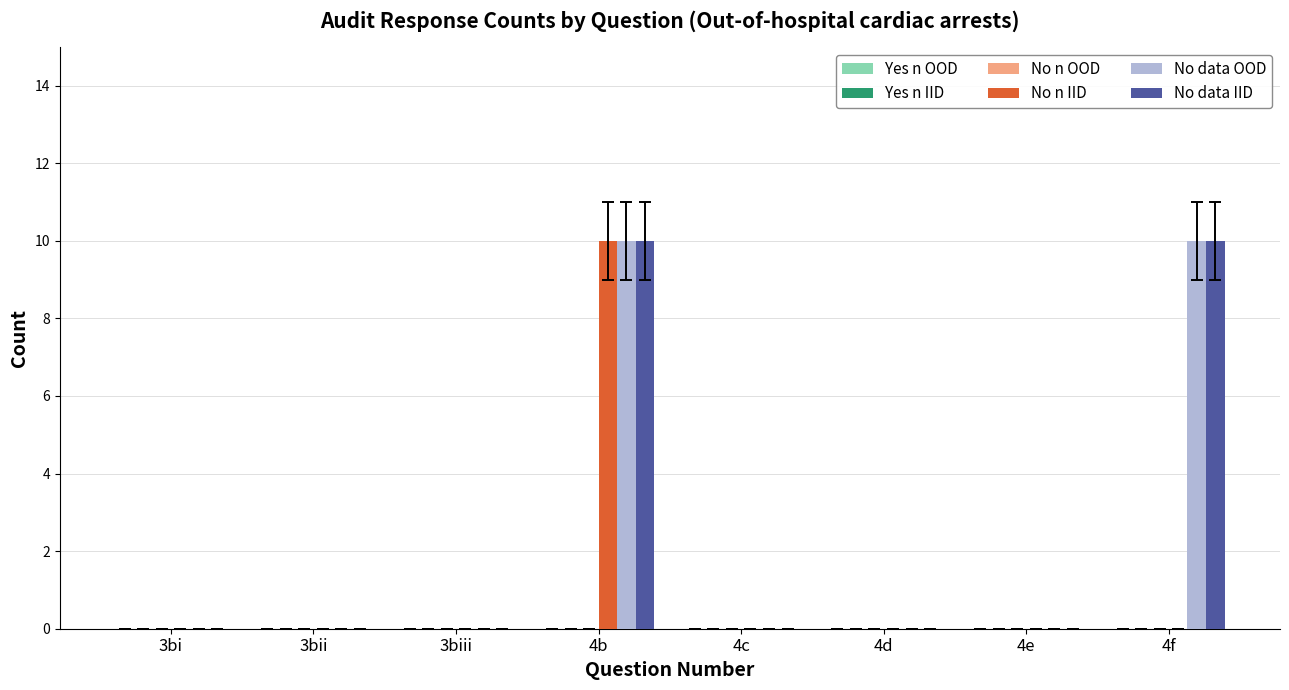

At which category is the sum across all series the highest?

4b